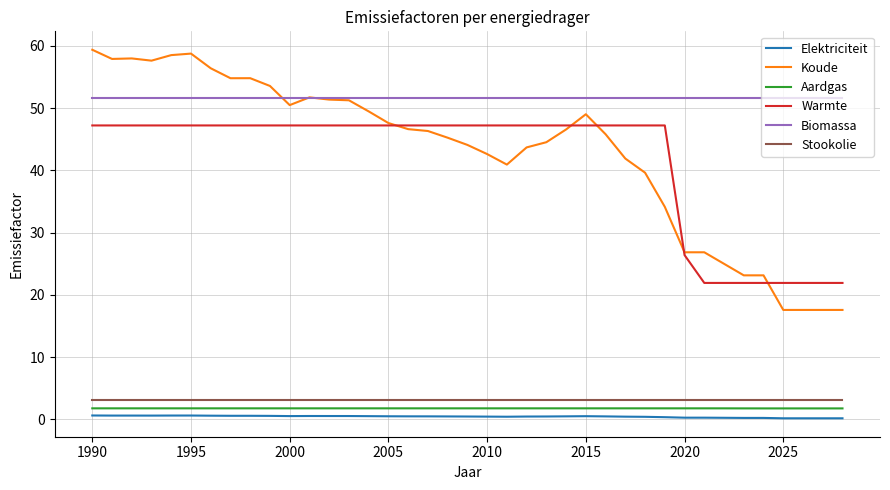

Which series has the widest spread of values?

Koude